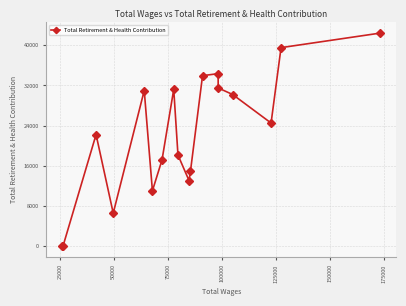

Reading left to right, what are all the values shown in this chart?

0	0	22202	6532	30984	10995	17156	31217	18118	13031	14889	33947	34352	31502	30186	24503	39536	42438